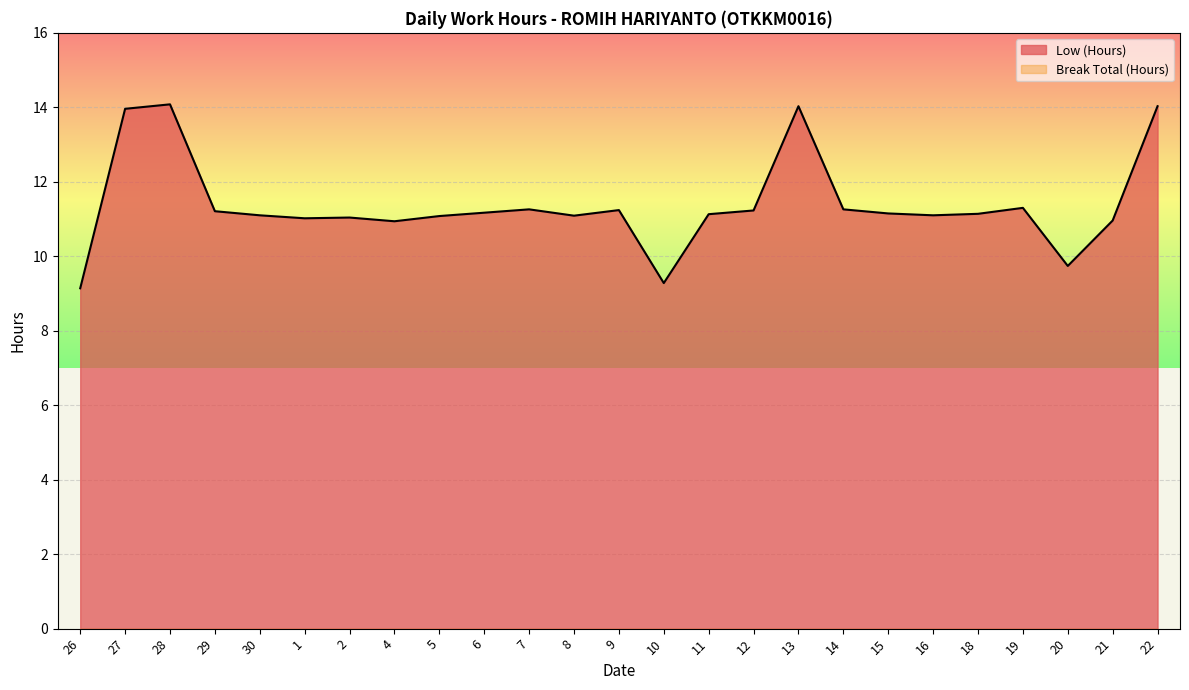

What is the label of the 13th point from the right?

9